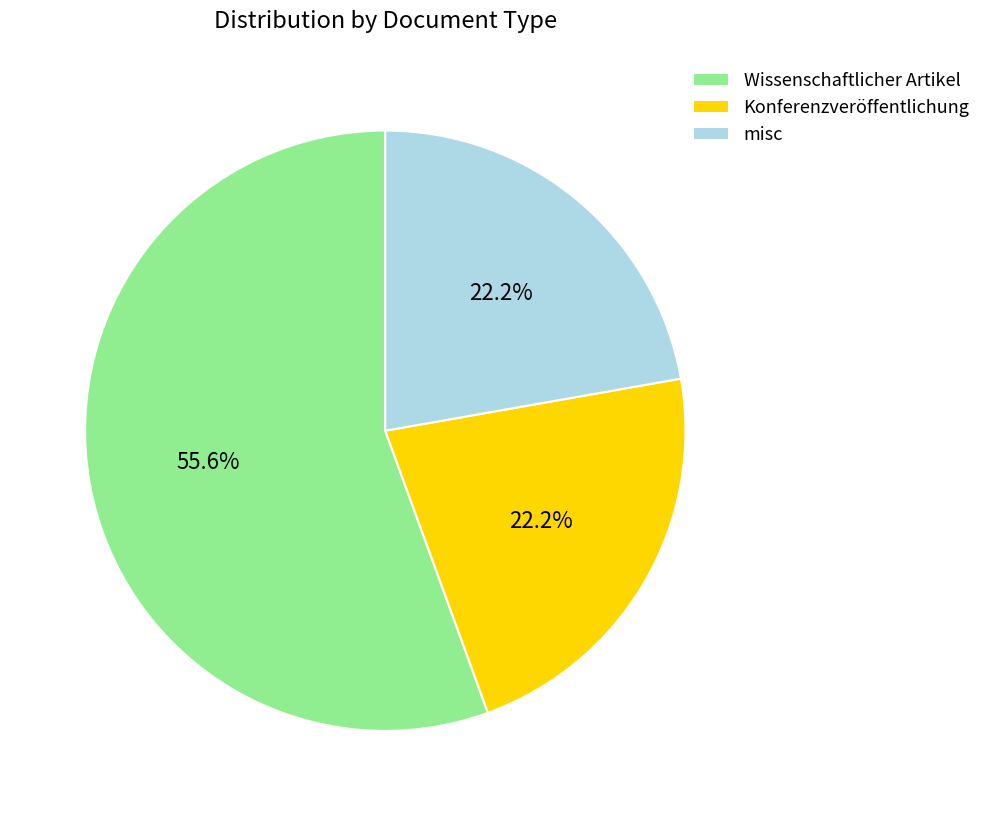

Approximately how many times larger is the value at Konferenzveröffentlichung compared to misc?

1.0